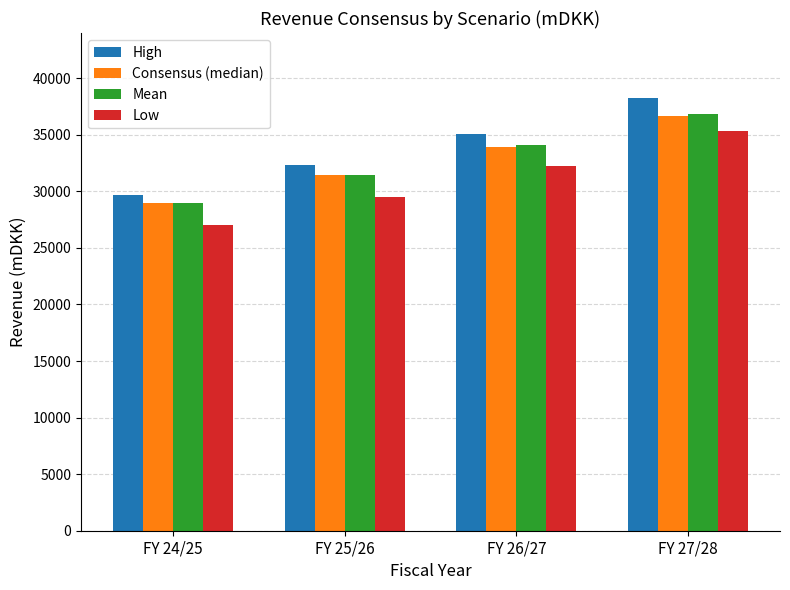

At how many categories does at least one series exceed 27500?

4